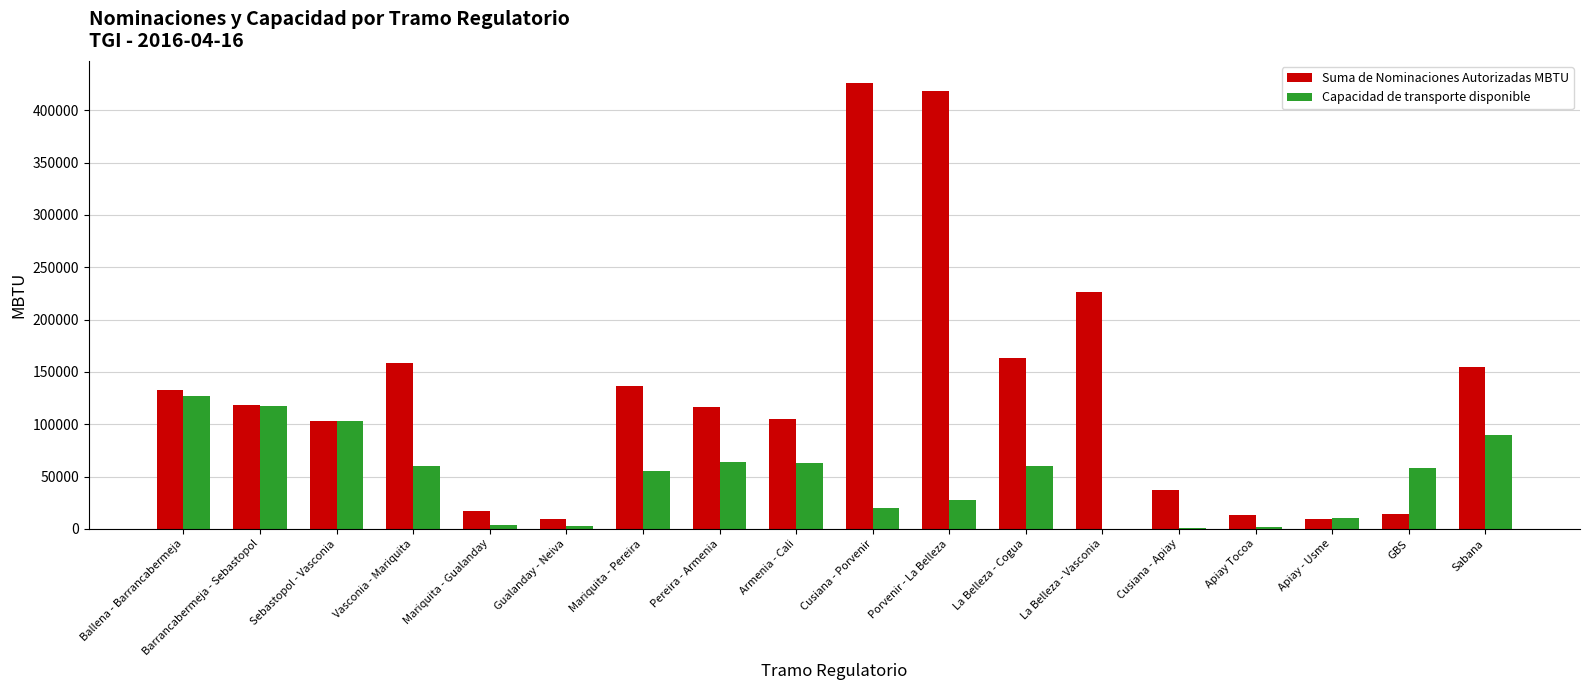

The value of Capacidad de transporte disponible at GBS is 58193.8. True or false?

True